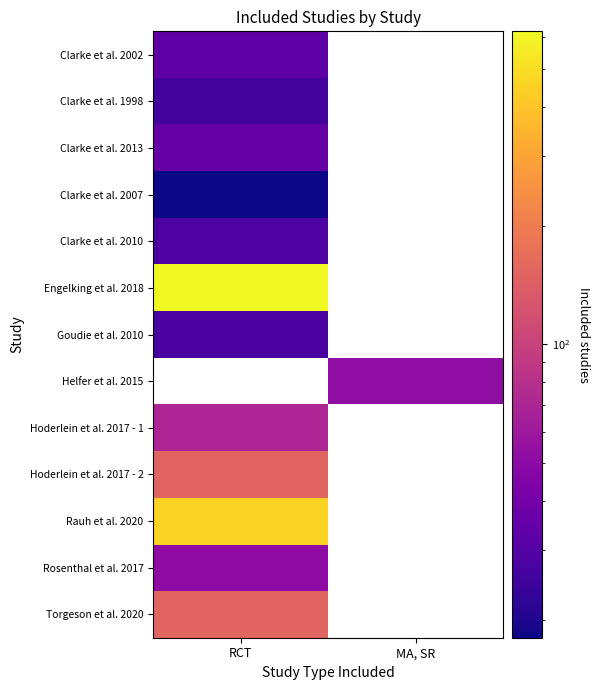

What is the minimum value shown in the chart?

18.0